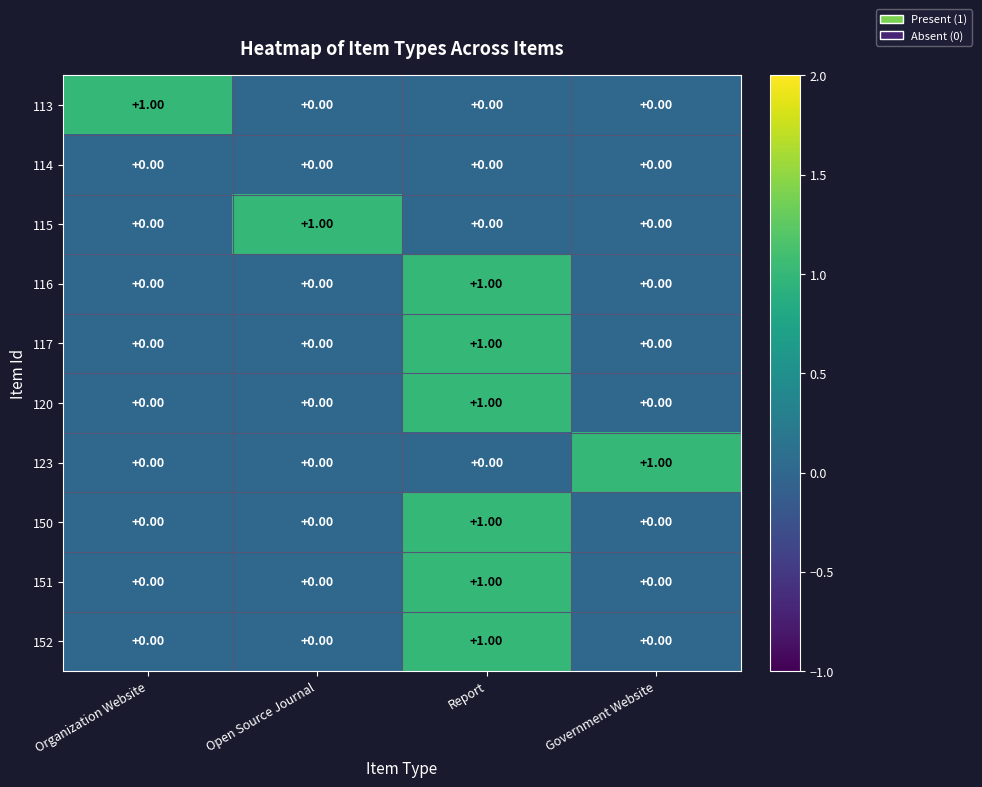

At which category is the sum across all series the highest?

Report